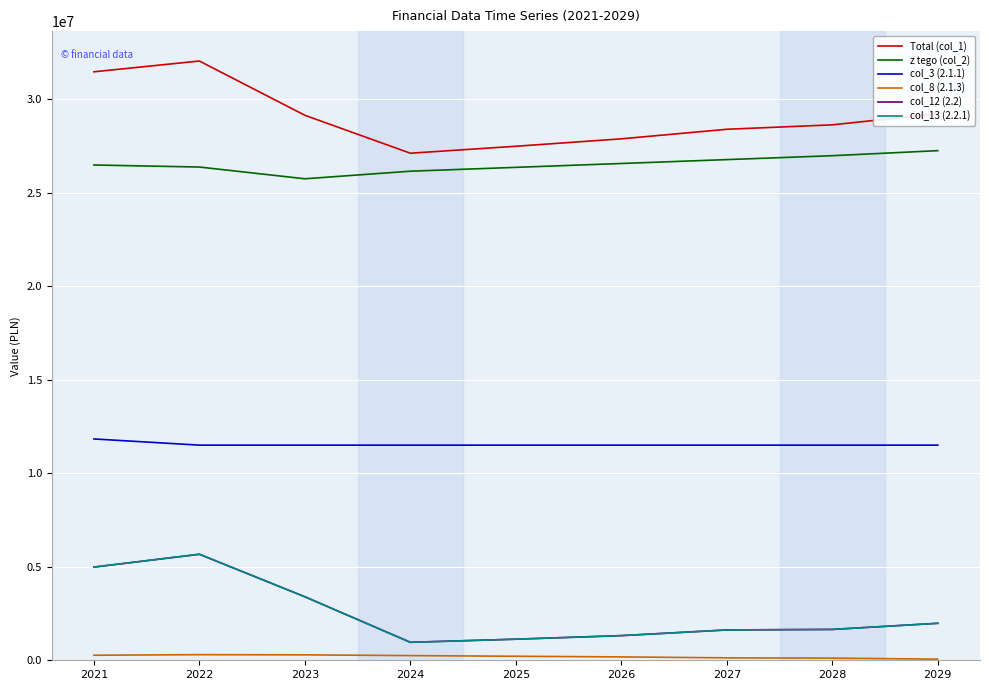

Is this an area chart (filled region under the line)?

No